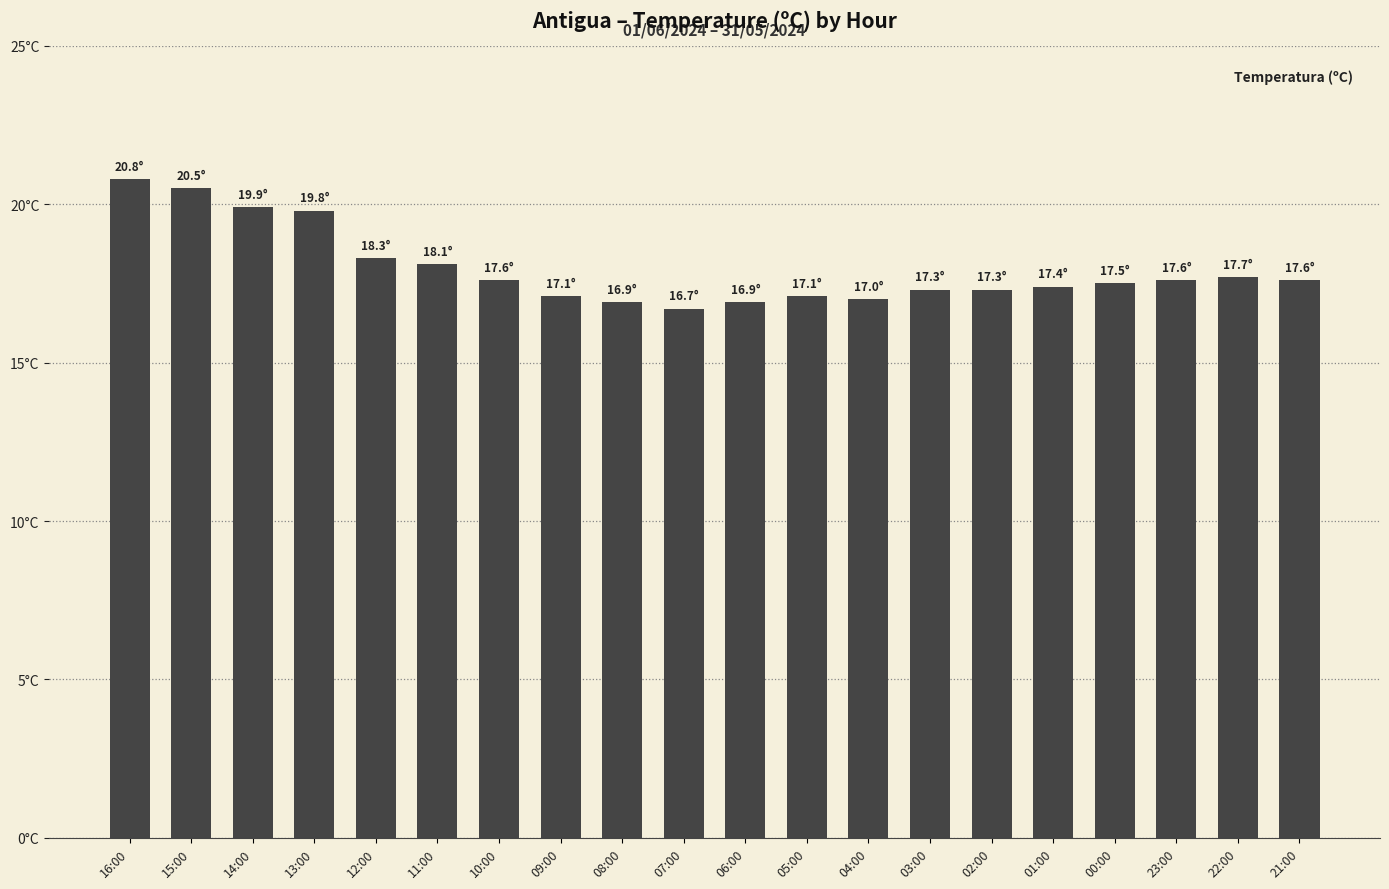

Reading right to left, transcribe all the data shown in this chart.

21:00=17.6	22:00=17.7	23:00=17.6	00:00=17.5	01:00=17.4	02:00=17.3	03:00=17.3	04:00=17.0	05:00=17.1	06:00=16.9	07:00=16.7	08:00=16.9	09:00=17.1	10:00=17.6	11:00=18.1	12:00=18.3	13:00=19.8	14:00=19.9	15:00=20.5	16:00=20.8